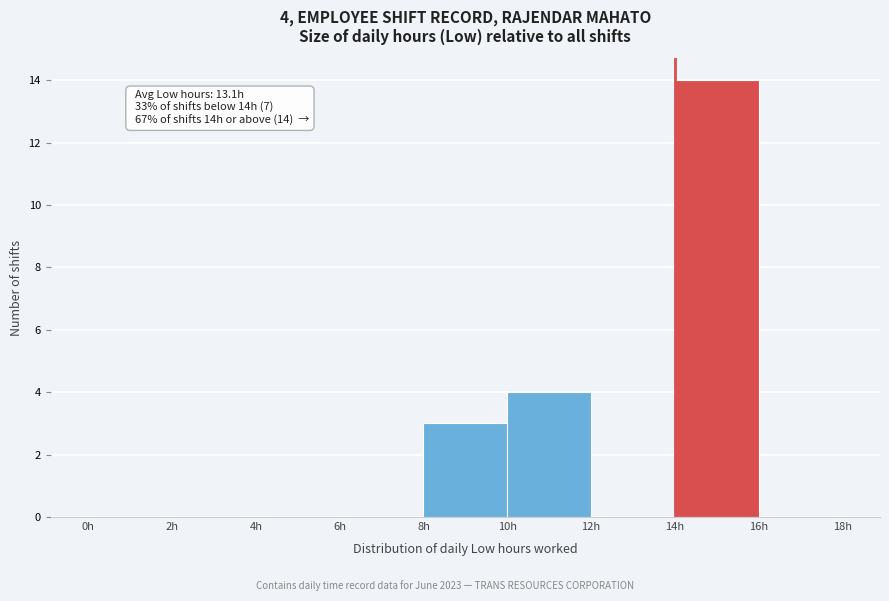

Which range on the x-axis has the tallest bar?

14 to 16